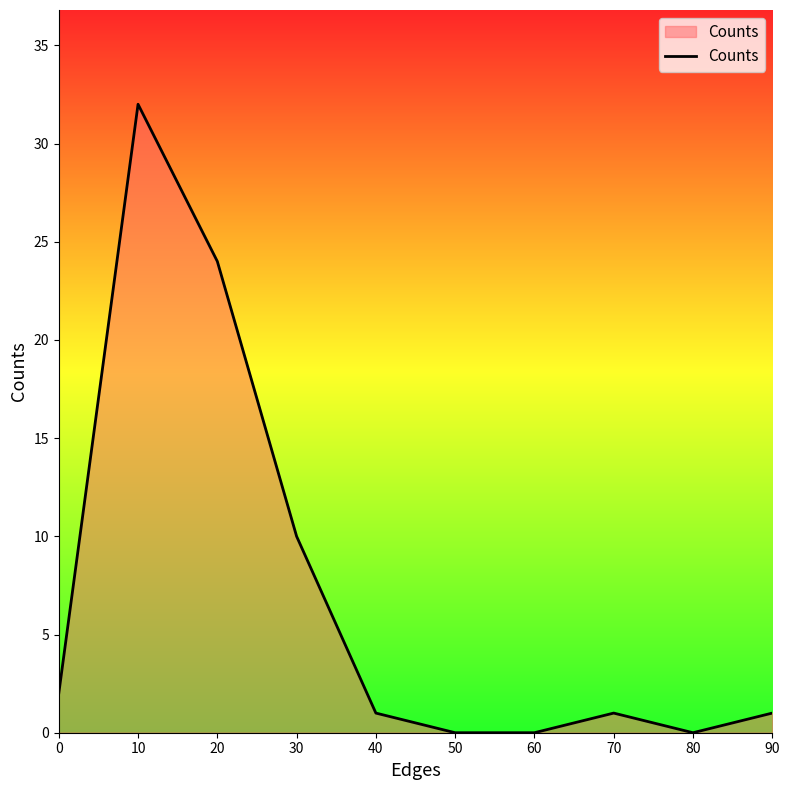

What is the approximate value at 40?

1